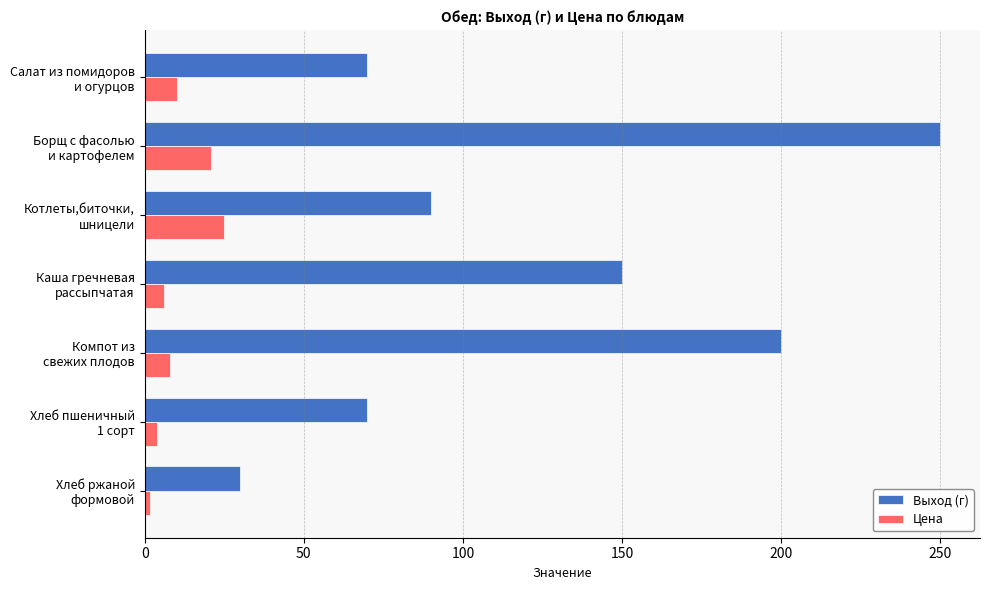

List the series in order of their overall mean, lowest first.

Цена, Выход (г)